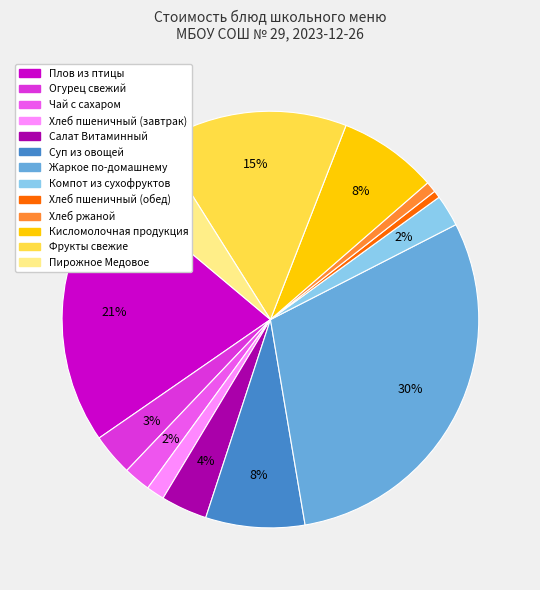

What percentage is the Хлеб пшеничный (обед) slice, to the nearest percent?

1%